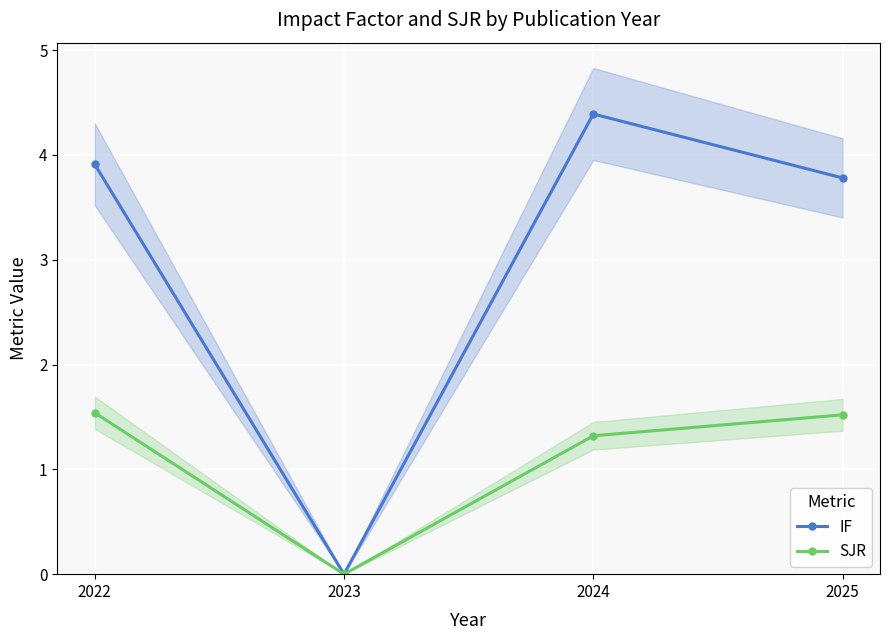

Which series has the largest total across all categories?

IF